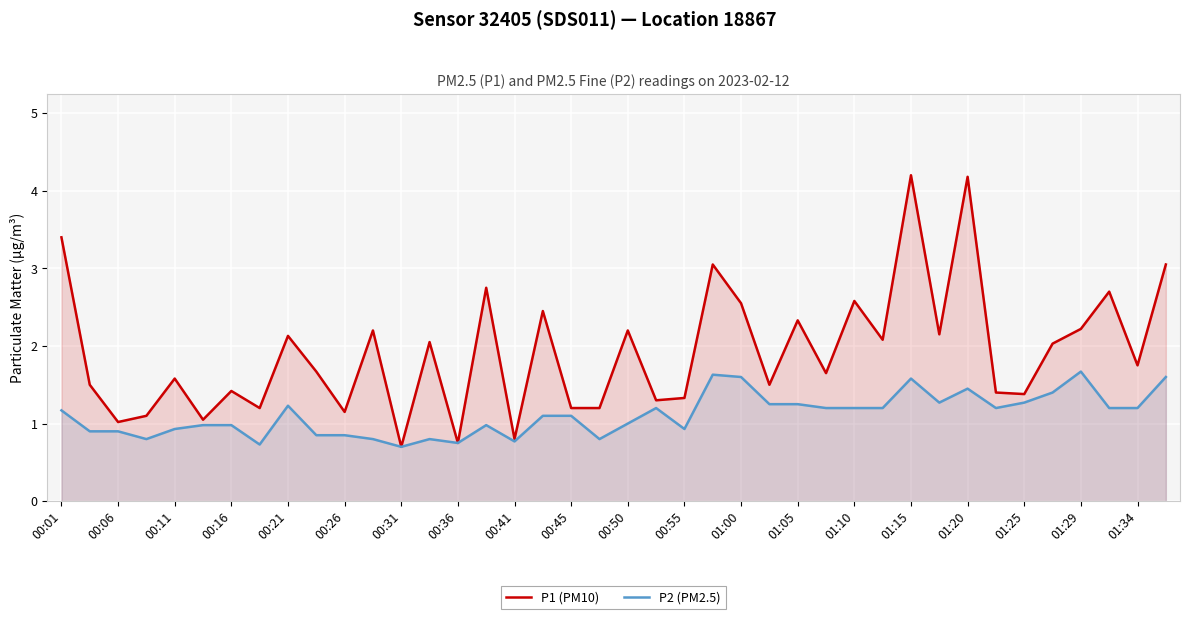

True or false: P1 (PM10) has a value of 0.6 at 00:50.

False